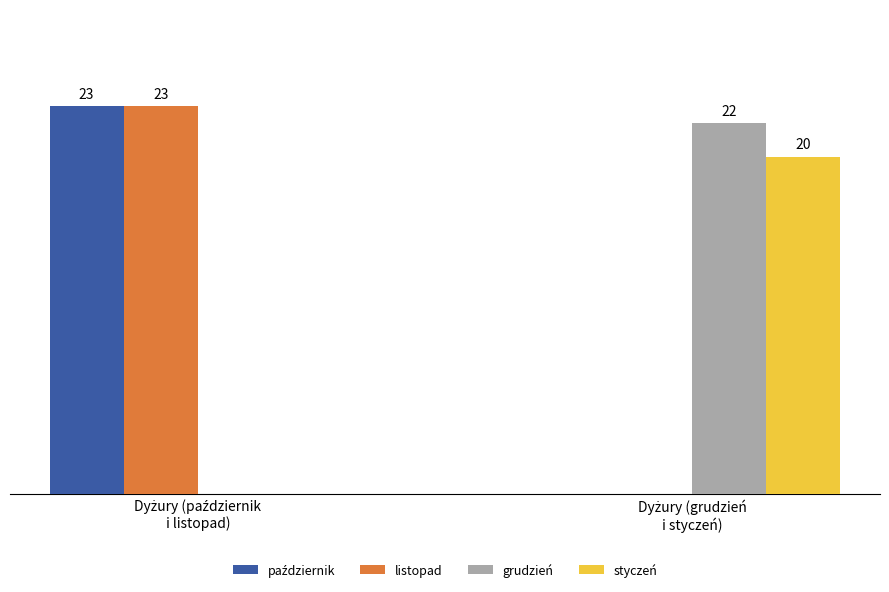

What position from the left is Dyżury (grudzień
i styczeń)?

2